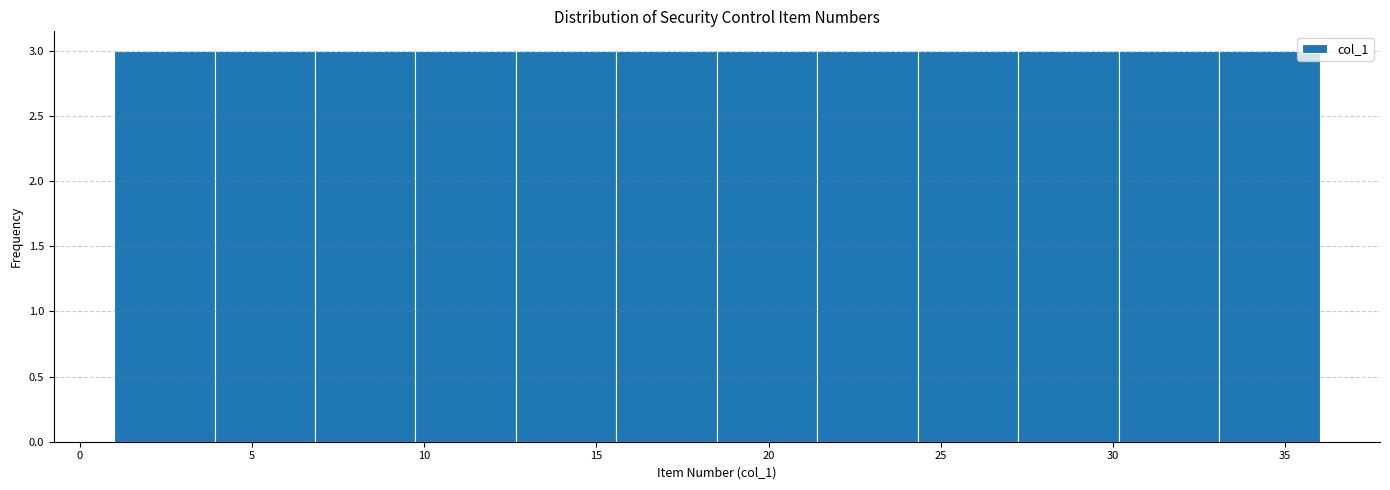

Reading left to right, transcribe this chart: for each bar, give the range it covers on the x-axis and its height. Neither the bar edges nor the heights are printed on the chart, so give them approximately, as read against the axes.

1.0 to 4.0: 3
4.0 to 7.0: 3
7.0 to 10.0: 3
10.0 to 12.5: 3
12.5 to 15.5: 3
15.5 to 18.5: 3
18.5 to 21.5: 3
21.5 to 24.5: 3
24.5 to 27.5: 3
27.5 to 30.0: 3
30.0 to 33.0: 3
33.0 to 36.0: 3